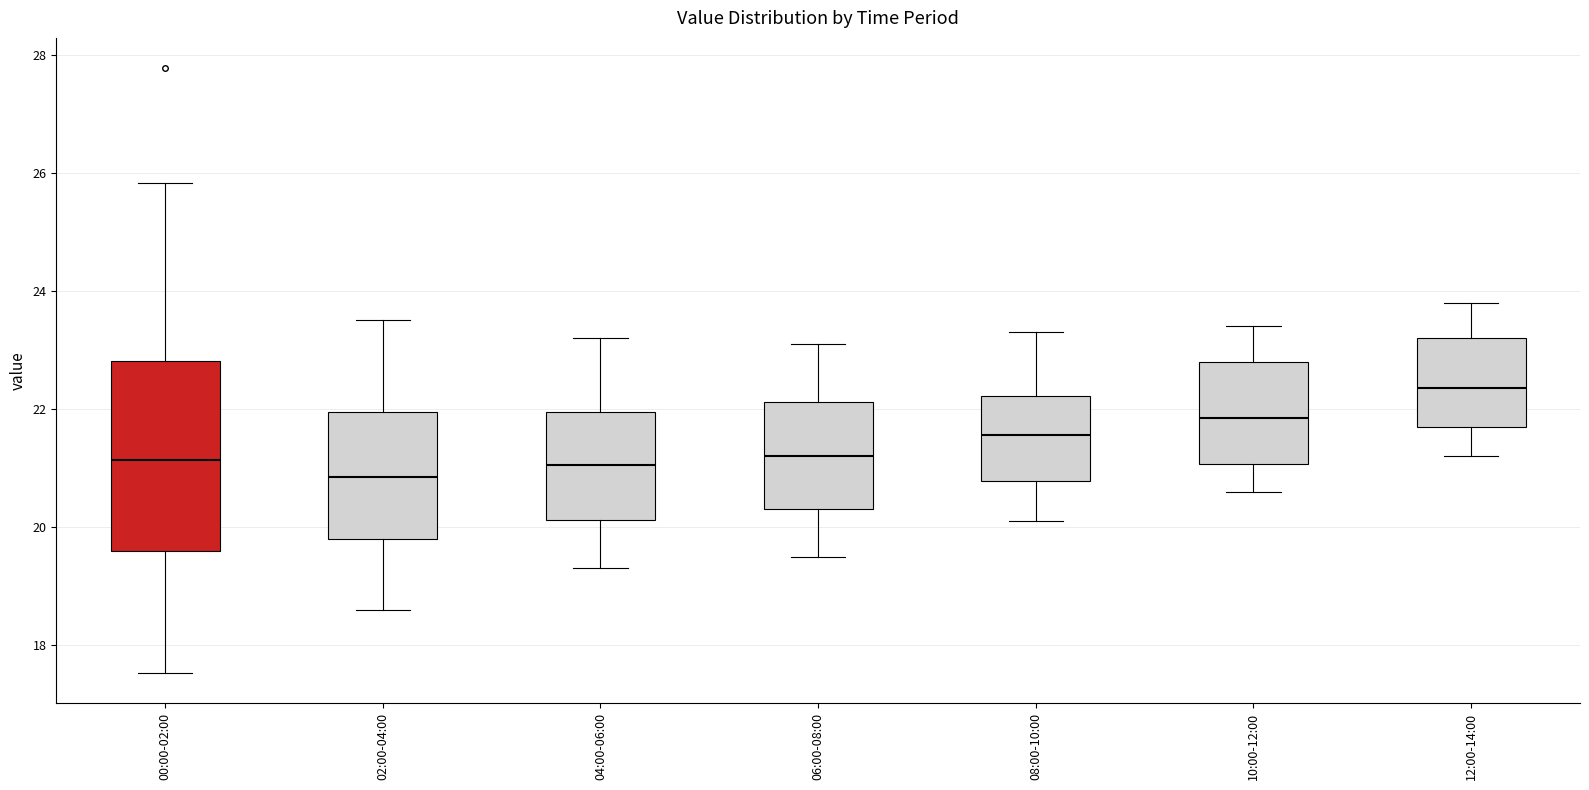

Which box has the highest median line?

12:00-14:00